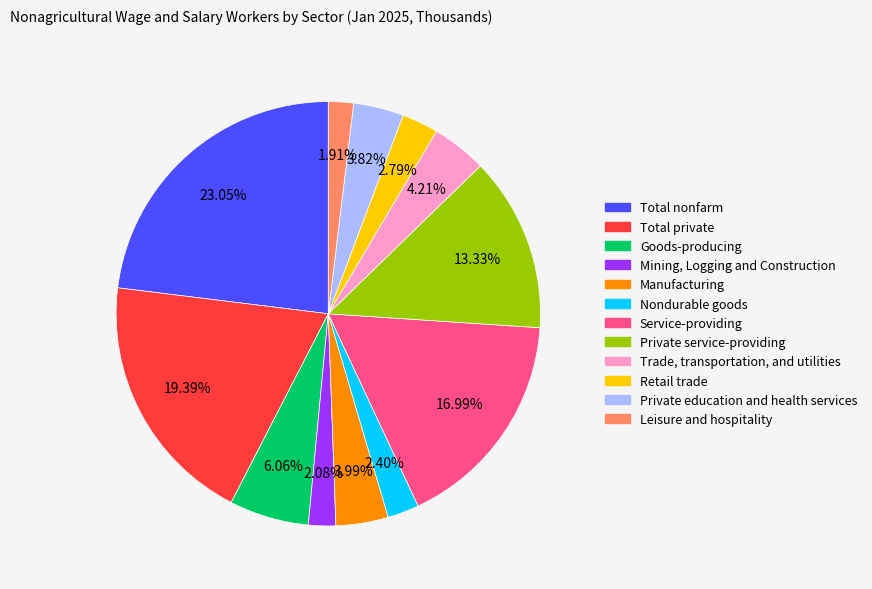

To the nearest percent, what is the combined percentage of Total nonfarm and Service-providing?

40%